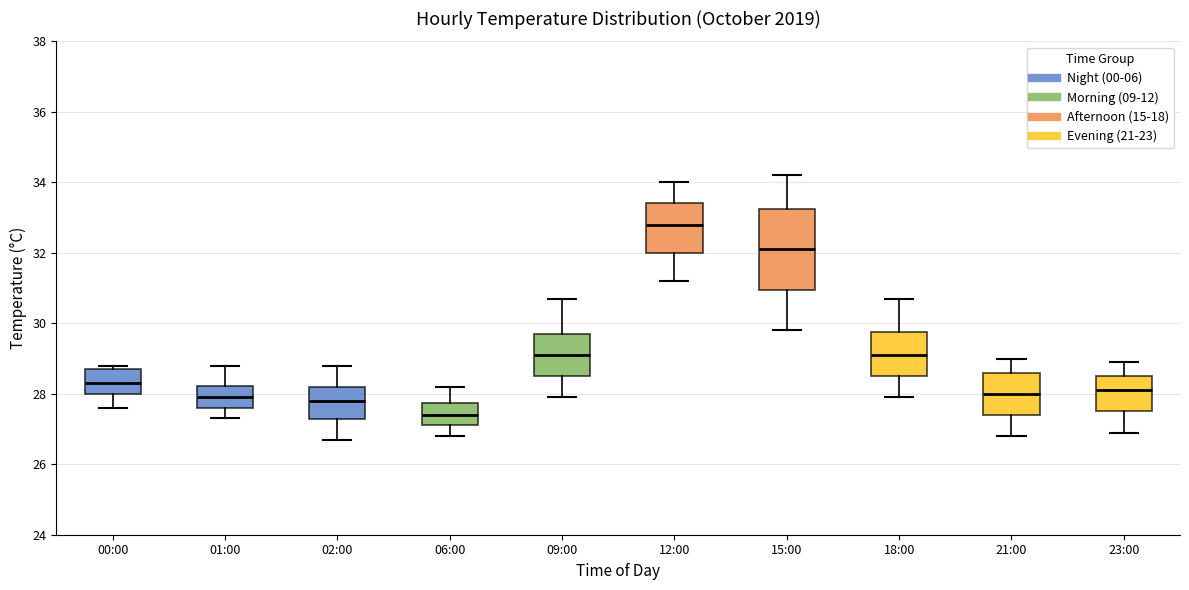

Reading left to right, transcribe this box plot: for each box, give where its median line is, the range the box spans, and where its two whiskers end, as read against the y-axis. The values are not printed on the chart, so give them approximately, as read against the axis.

00:00: median 28.4, box 28.0 to 28.8, whiskers 27.6 to 28.8 (just above the box's upper edge)
01:00: median 28.0, box 27.6 to 28.2, whiskers 27.4 to 28.8
02:00: median 27.8, box 27.2 to 28.2, whiskers 26.8 to 28.8
06:00: median 27.4, box 27.2 to 27.8, whiskers 26.8 to 28.2
09:00: median 29.2, box 28.6 to 29.8, whiskers 28.0 to 30.8
12:00: median 32.8, box 32.0 to 33.4, whiskers 31.2 to 34.0
15:00: median 32.2, box 31.0 to 33.2, whiskers 29.8 to 34.2
18:00: median 29.2, box 28.6 to 29.8, whiskers 28.0 to 30.8
21:00: median 28.0, box 27.4 to 28.6, whiskers 26.8 to 29.0
23:00: median 28.2, box 27.6 to 28.6, whiskers 27.0 to 29.0